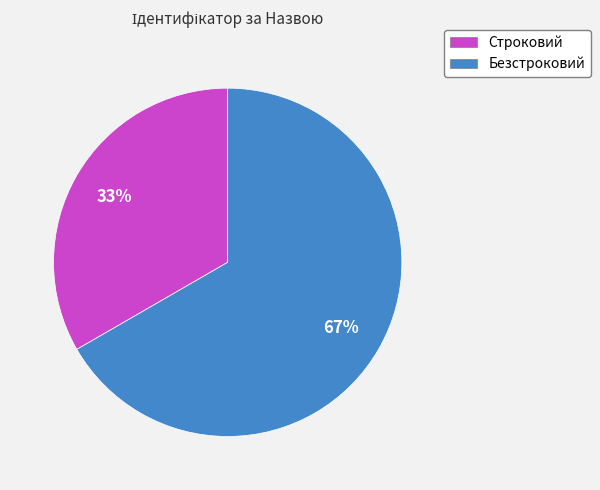

To the nearest percent, what is the combined percentage of Безстроковий and Строковий?

100%